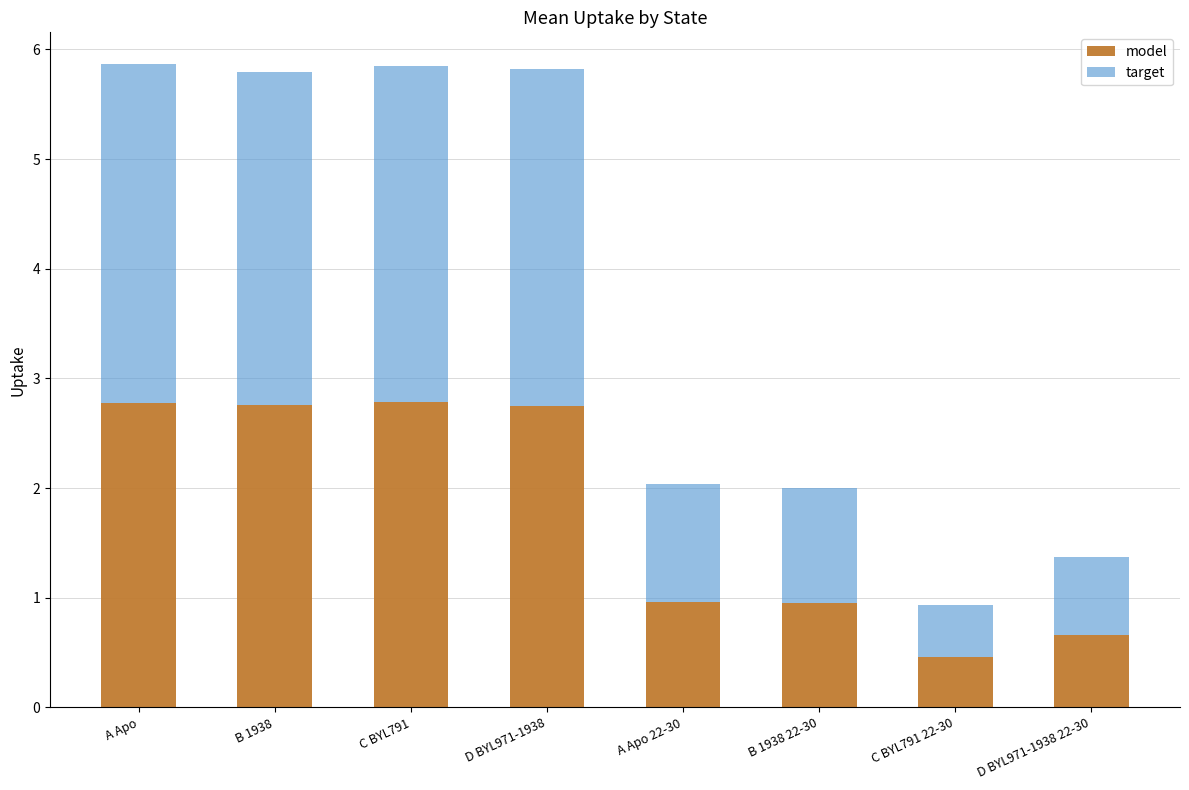

The model series shows 1.5 at B 1938. True or false?

False